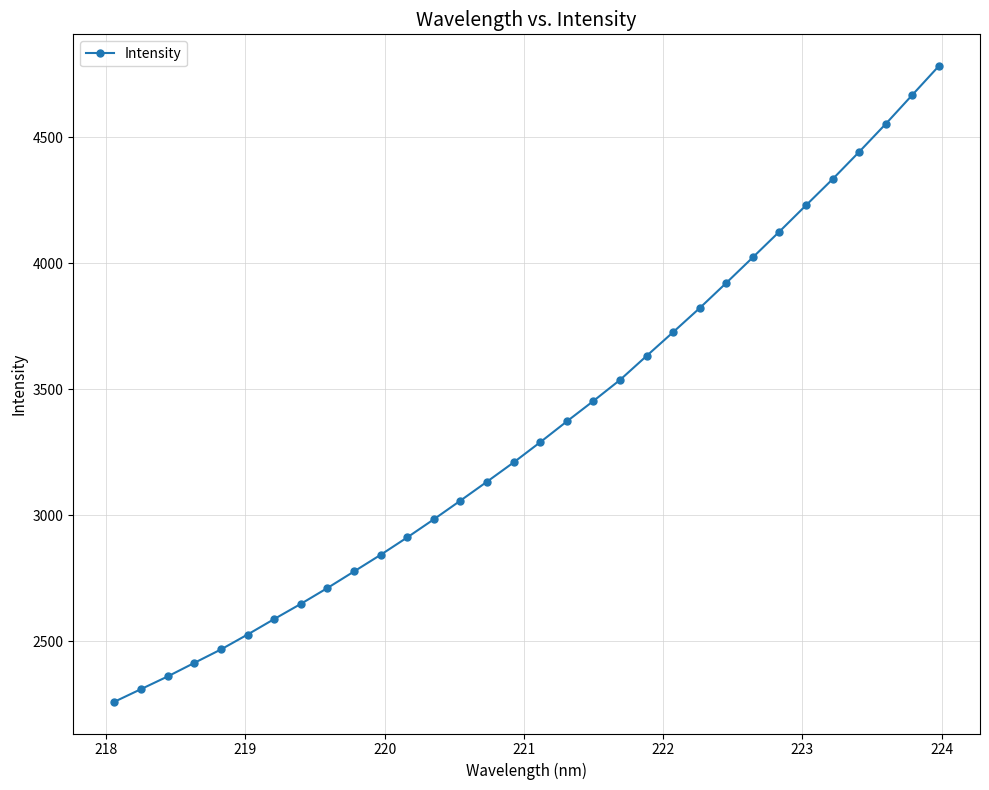

What is the value of the 22nd point from the left?

3726.7